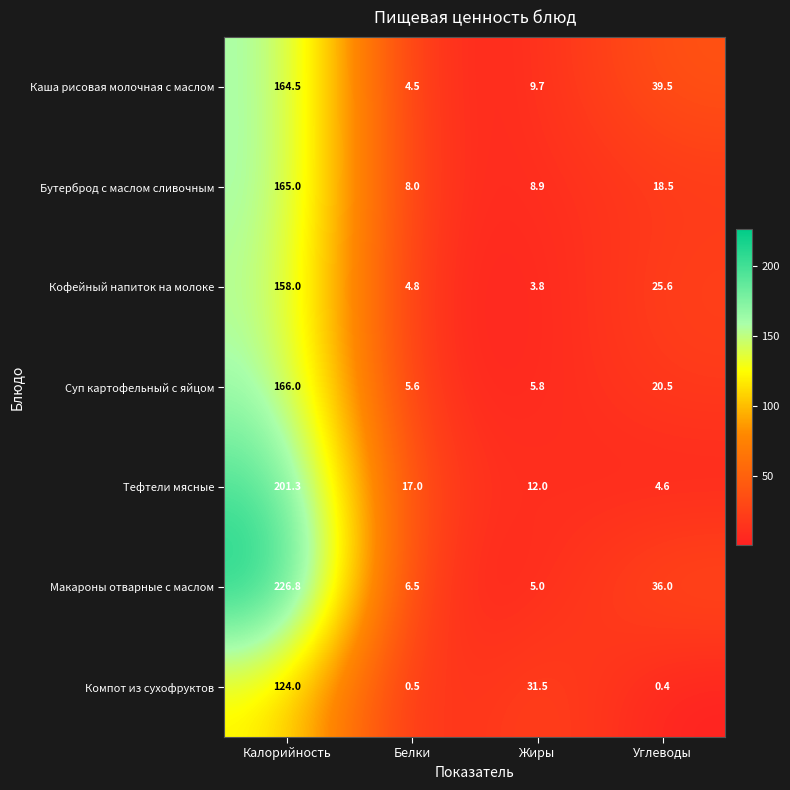

What is the difference between the Суп картофельный с яйцом values at Калорийность and Углеводы?

145.5